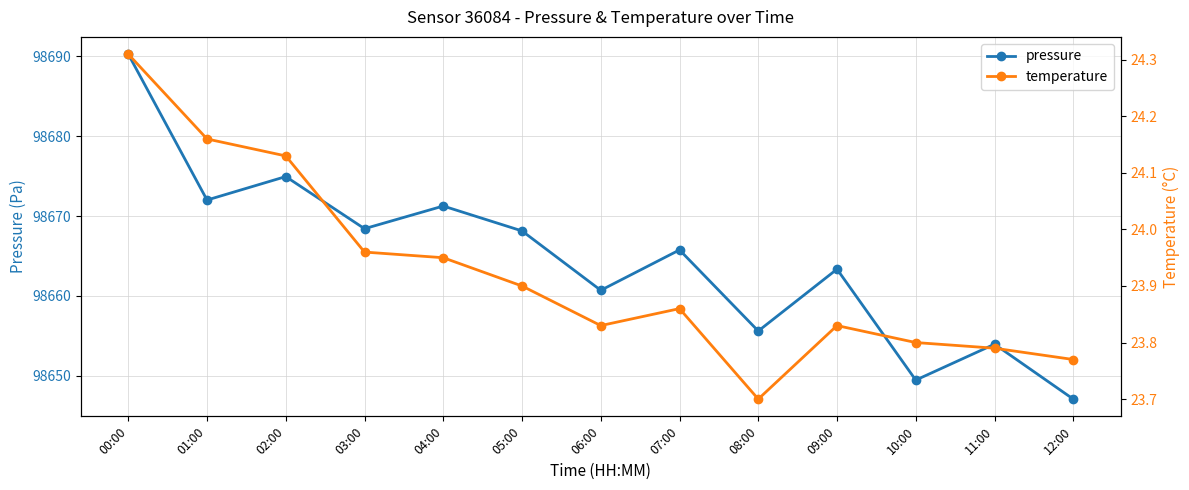

Where is the first local maximum for temperature?

07:00